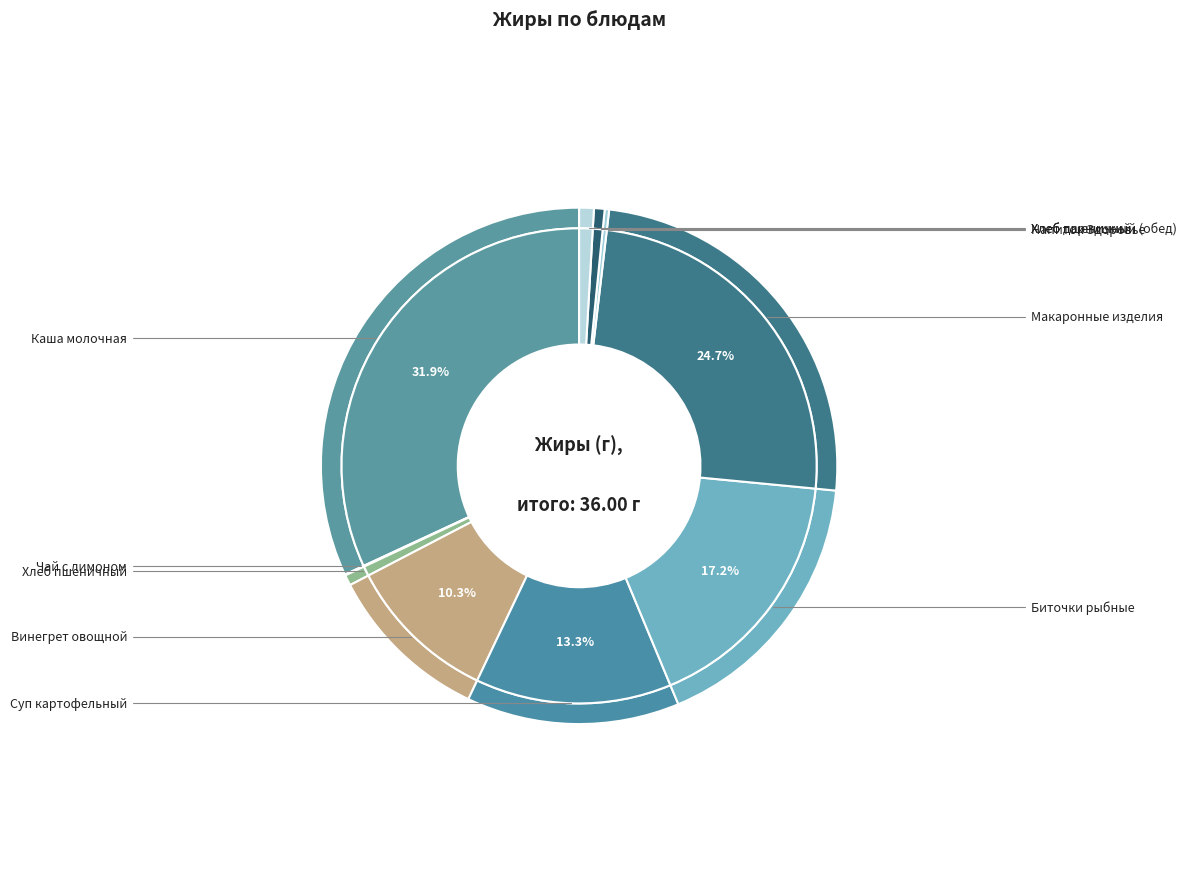

What is the change in value from Суп картофельный to Напиток Здоровье?

-4.7